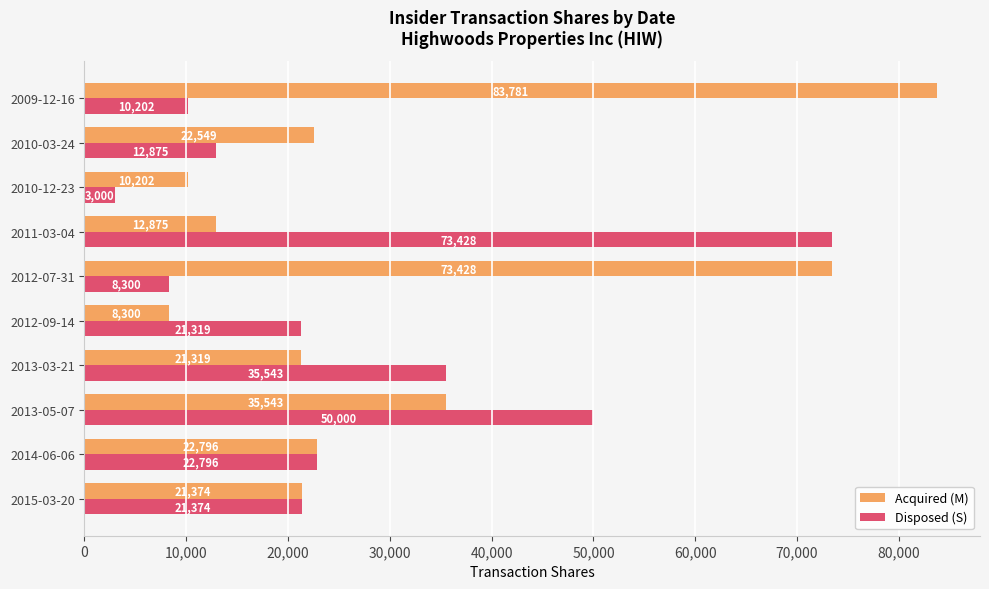

List the series in order of their overall mean, lowest first.

Disposed (S), Acquired (M)